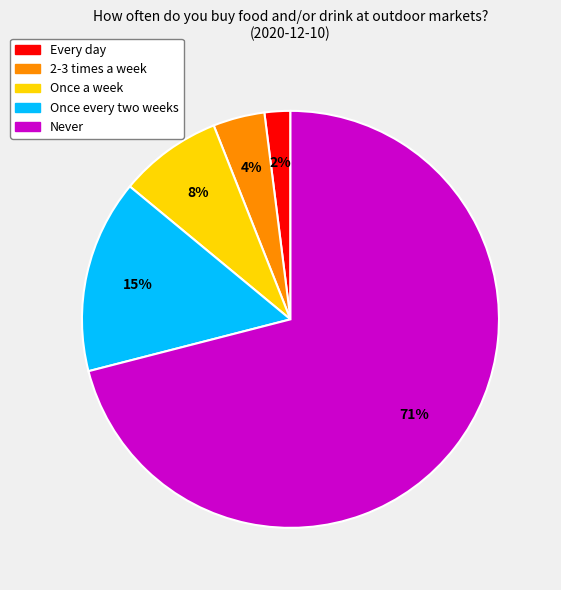

Which category has the biggest portion of the pie?

Never